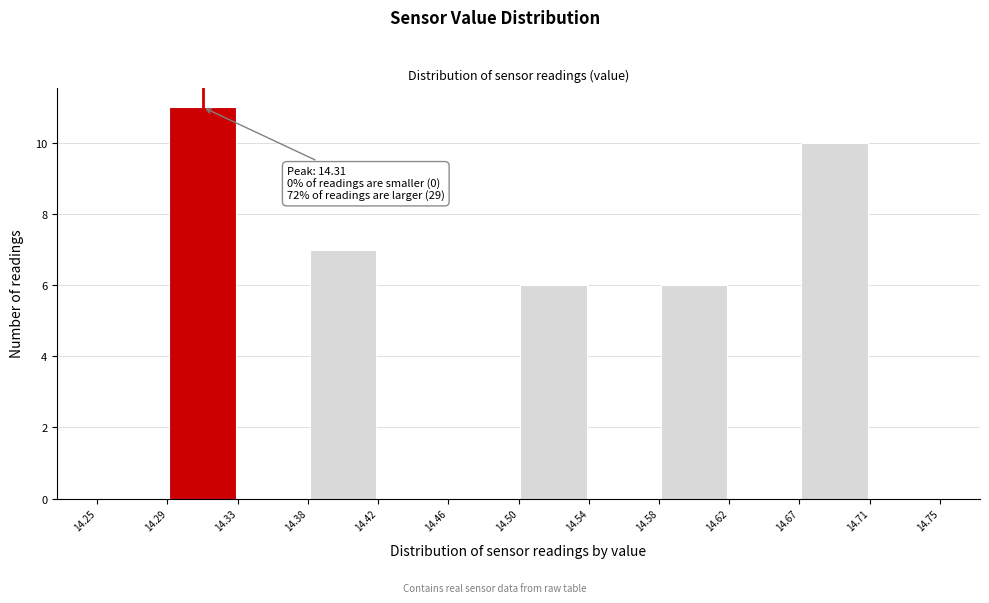

Which range on the x-axis has the tallest bar?

14.29 to 14.33